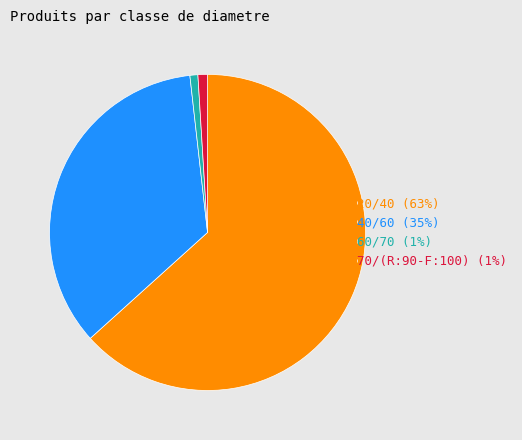

The 40/60 (35%) slice represents 26% of the pie. True or false?

False